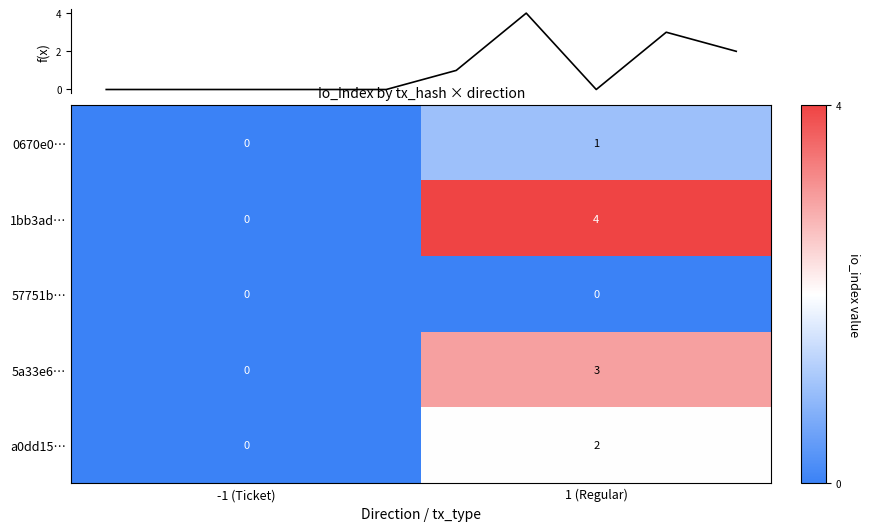

Is the value of 5a33e6… at 1 (Regular) greater than the value of 1bb3ad… at -1 (Ticket)?

Yes